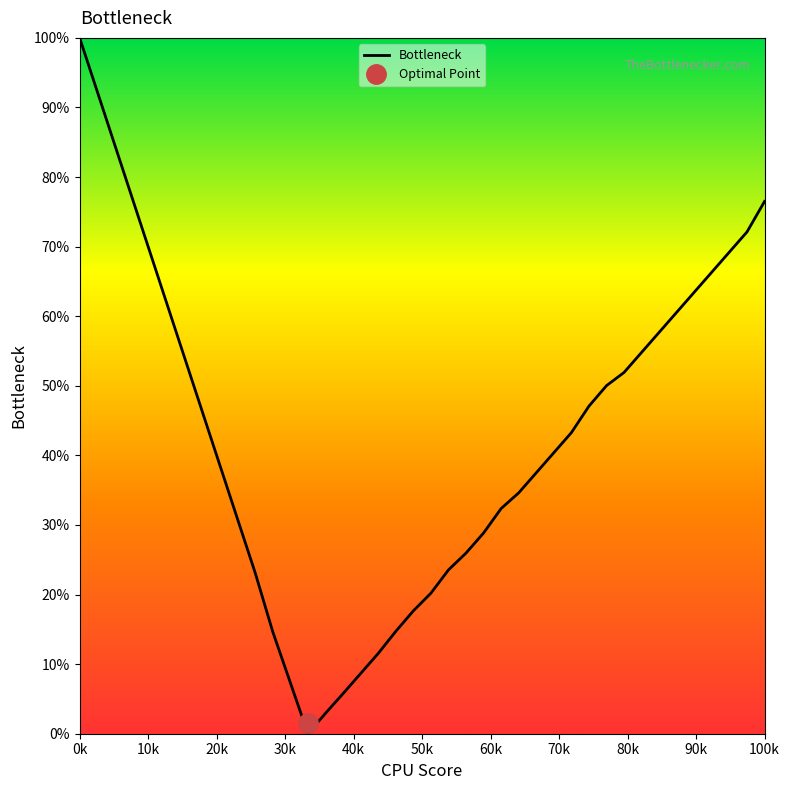

Reading left to right, extract all data points from this chart.

100.0	92.3	84.6	76.9	69.2	61.5	53.8	46.2	38.5	30.8	23.1	14.6	7.3	0.0	2.9	5.8	8.7	11.5	14.7	17.7	20.2	23.5	26.0	28.8	32.4	34.6	37.5	40.4	43.3	47.1	50.0	51.9	54.8	57.7	60.6	63.5	66.3	69.2	72.1	76.5